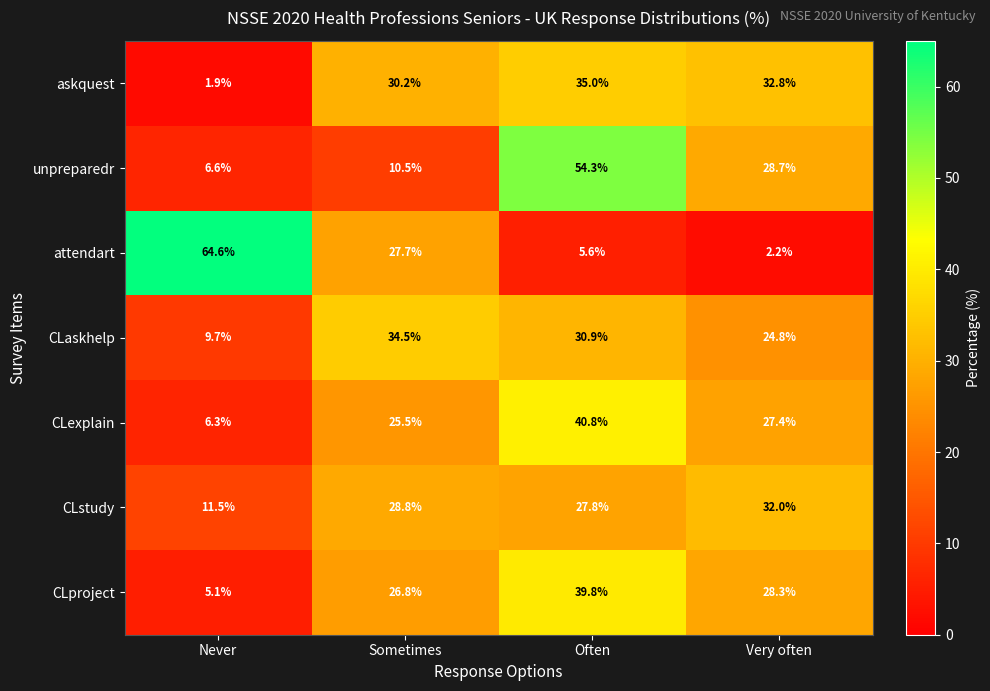

Is the value of attendart at Very often greater than the value of CLstudy at Very often?

No